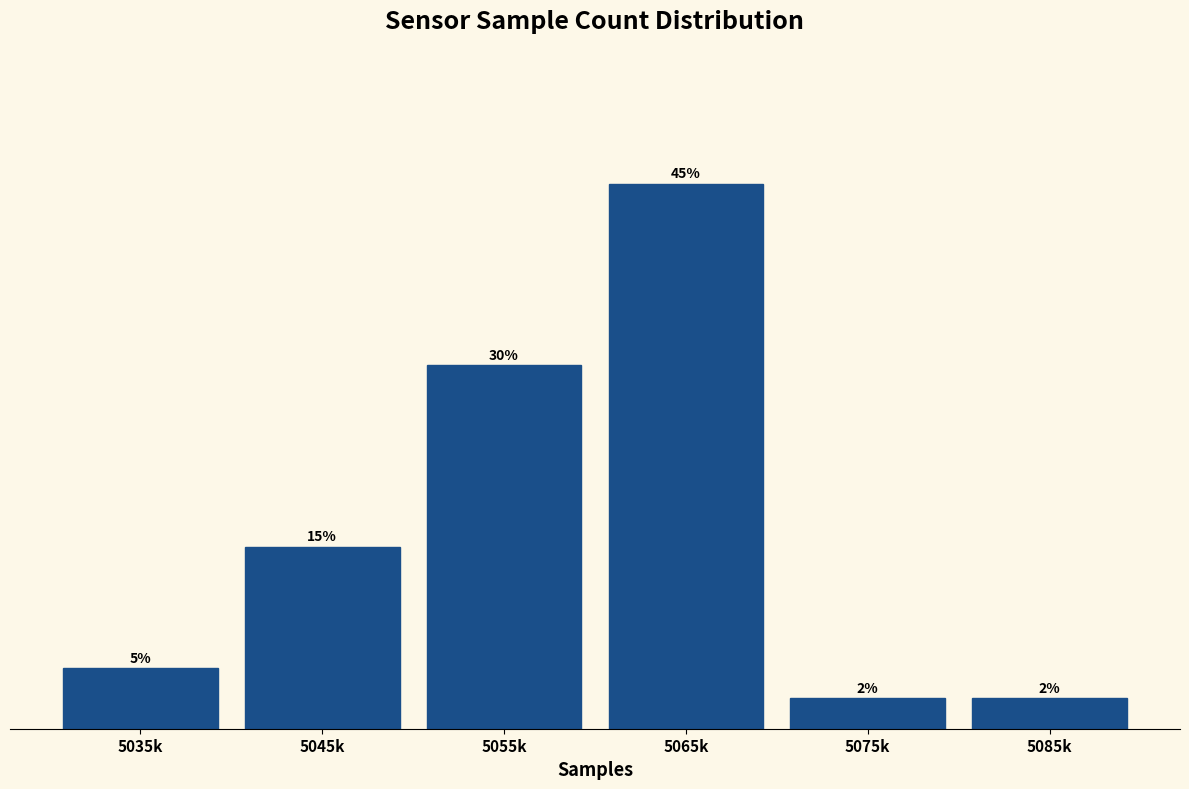

What is the label of the 4th bar from the right?

5055k